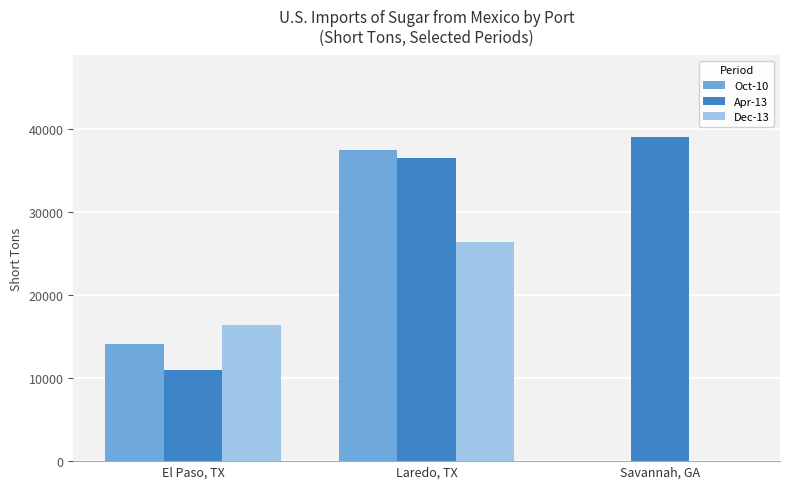

Which category has the highest value across all series?

Savannah, GA